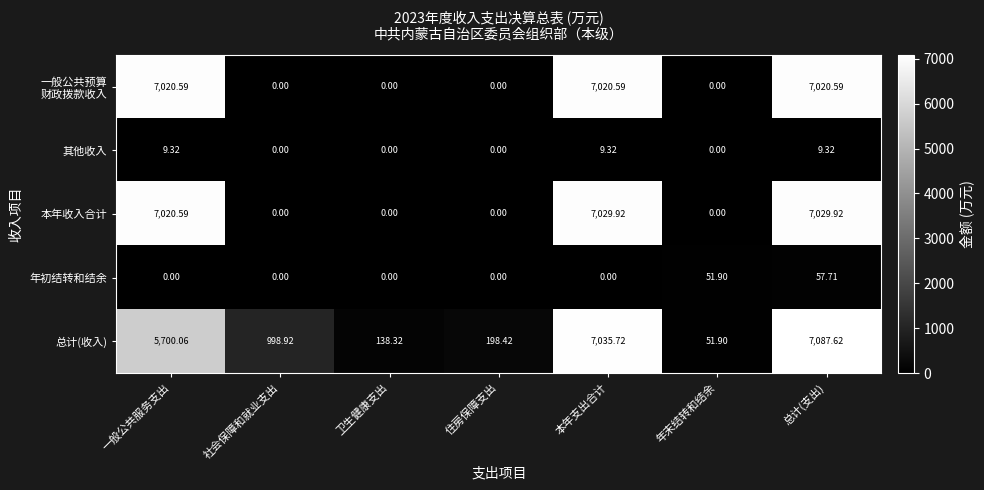

At how many categories does at least one series exceed 1957?

3